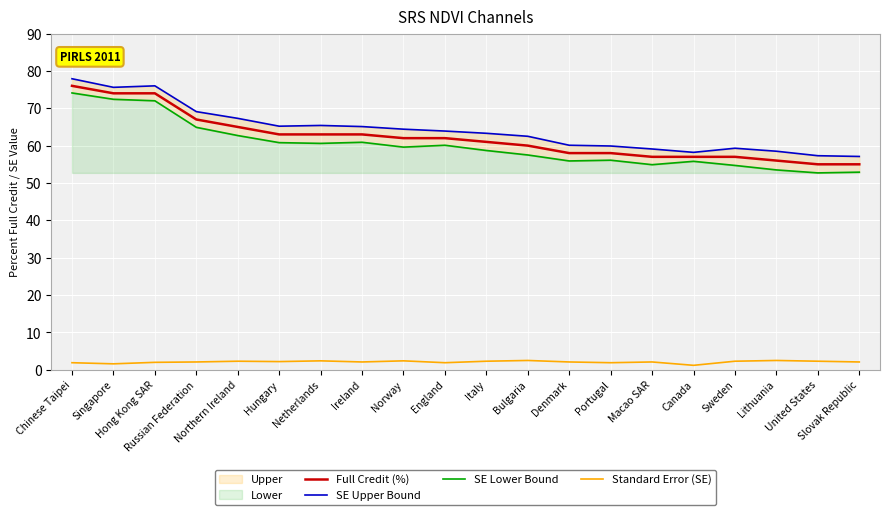

Is it true that Standard Error (SE) equals 1.6 at Singapore?

True